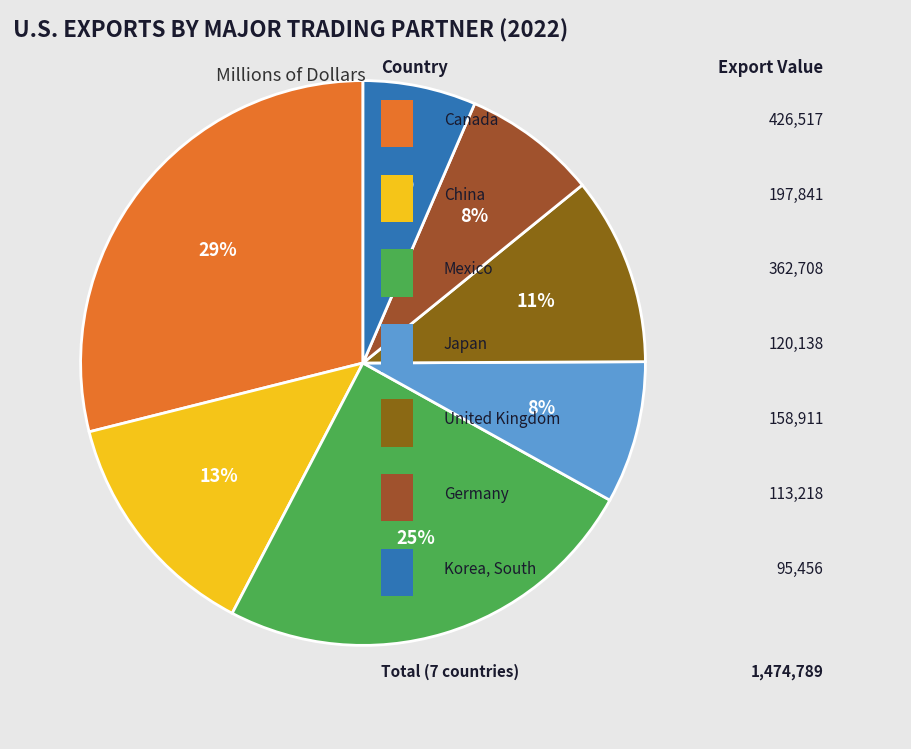

Is there any slice that represents more than half of the pie?

No